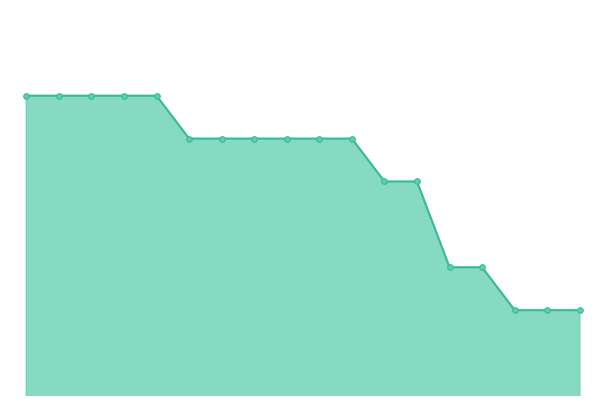

What is the value of the 9th point from the left?

445